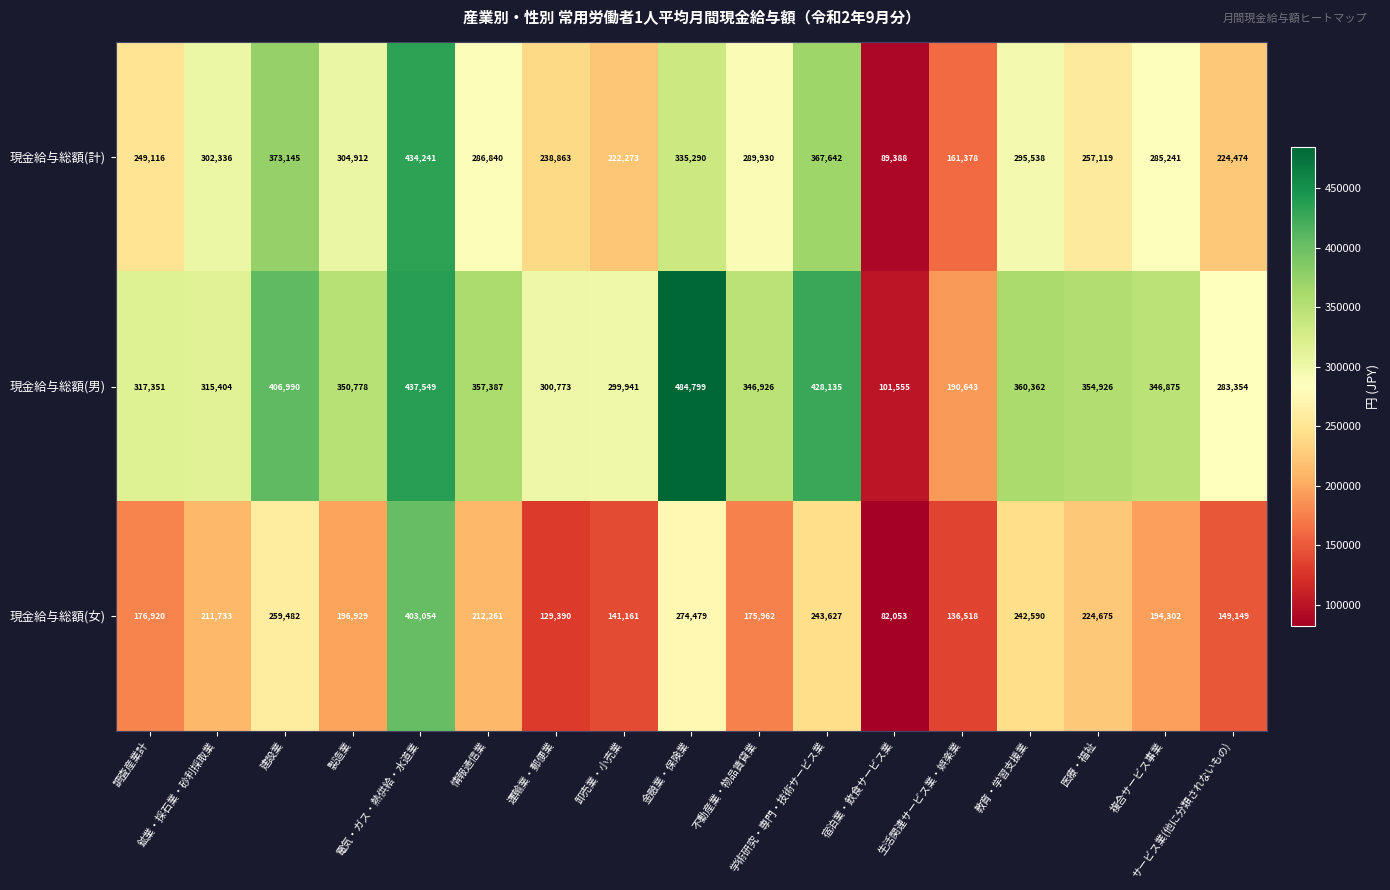

Which series has the largest range (max minus min)?

現金給与総額(男)